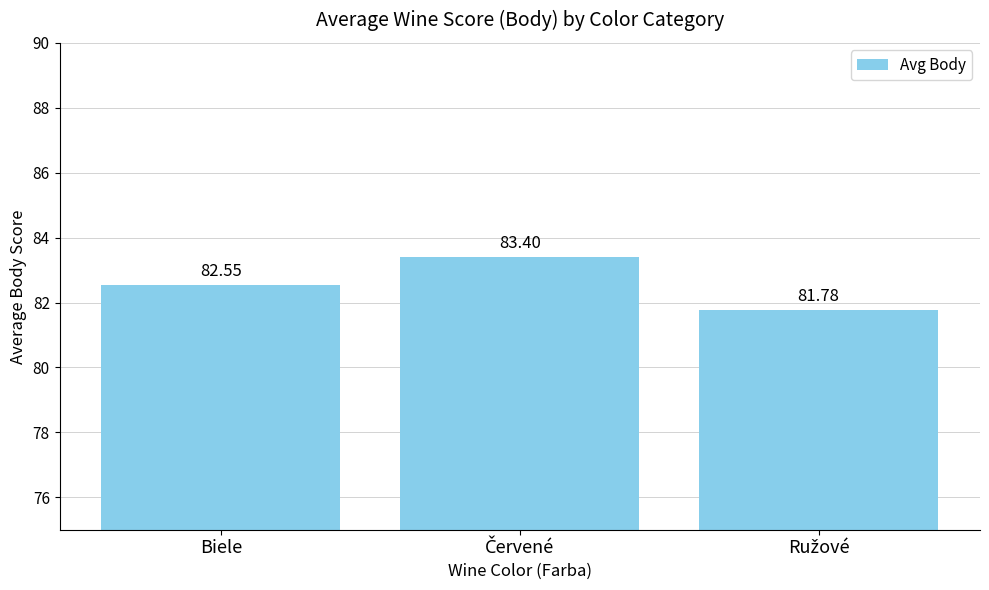

What is the smallest value displayed?

81.8